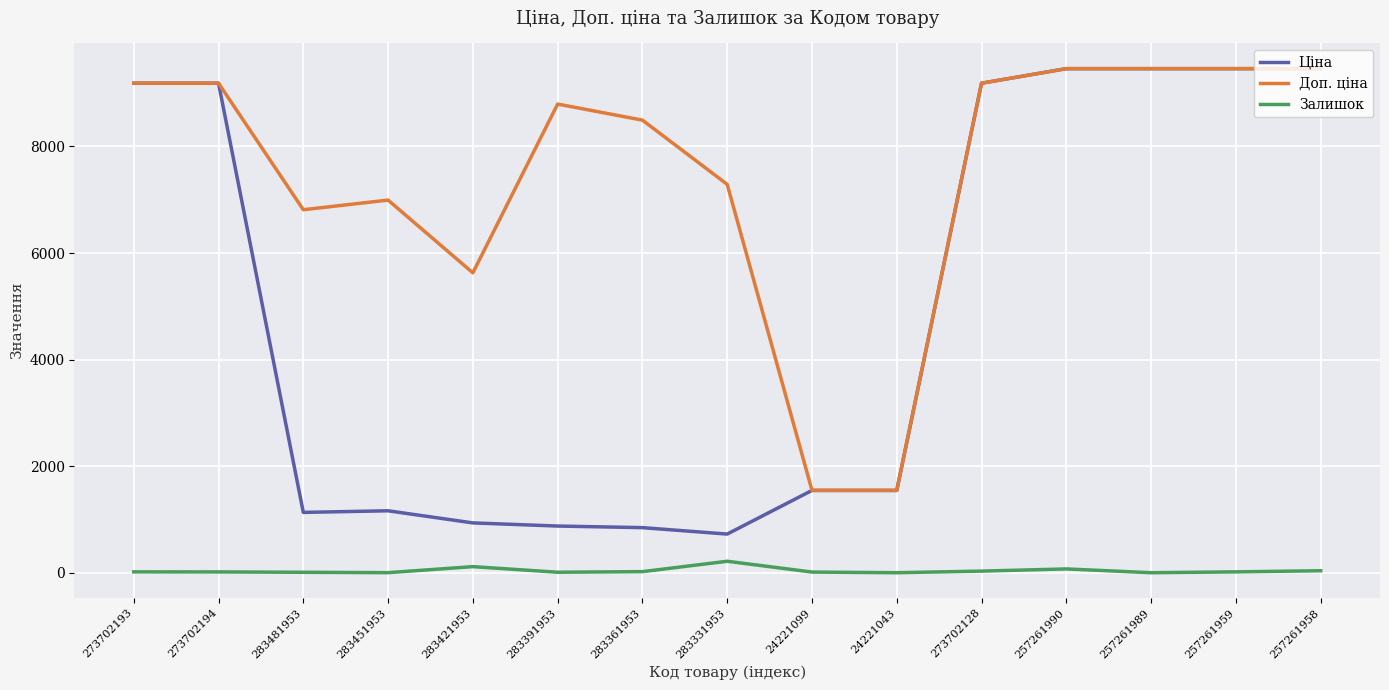

True or false: Доп. ціна and Залишок intersect in this chart.

False